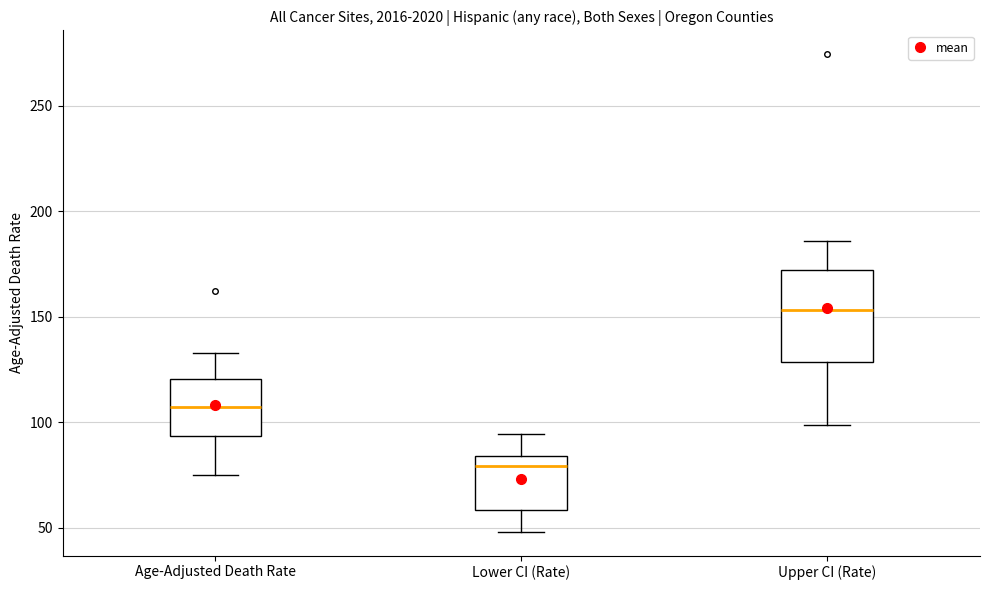

Reading left to right, read every box against the y-axis: the position of its median line, the range the box covers, and the ends of its whiskers. The values are not printed on the chart, so give them approximately, as read against the axis.

Age-Adjusted Death Rate: median 105, box 95 to 120, whiskers 75 to 135
Lower CI (Rate): median 80, box 60 to 85, whiskers 50 to 95
Upper CI (Rate): median 155, box 130 to 170, whiskers 100 to 185